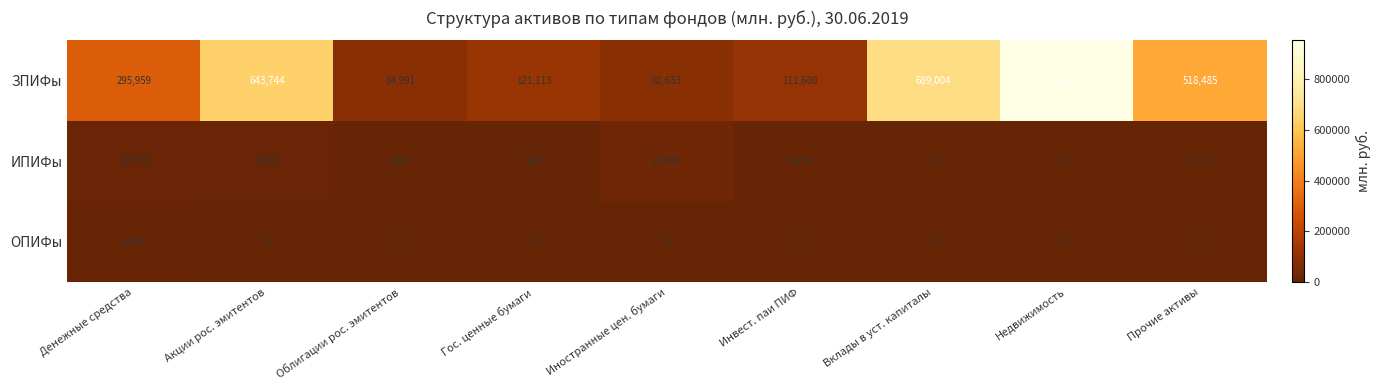

What is the difference between the maximum and minimum values in the ОПИФы series?

6059